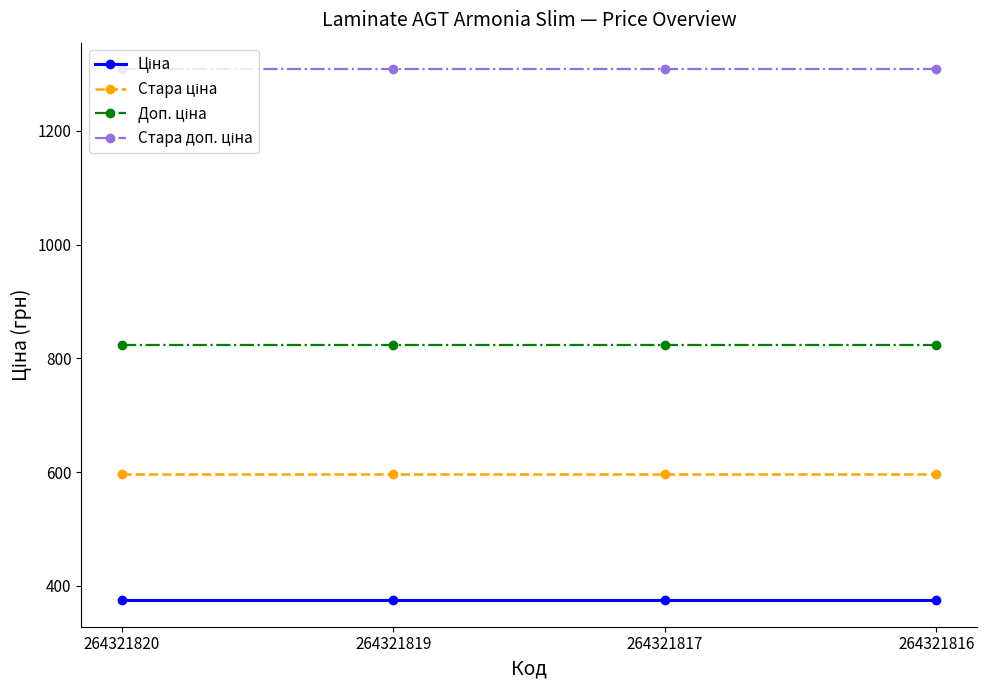

What is the difference between the highest and lowest values at 264321819?

933.4